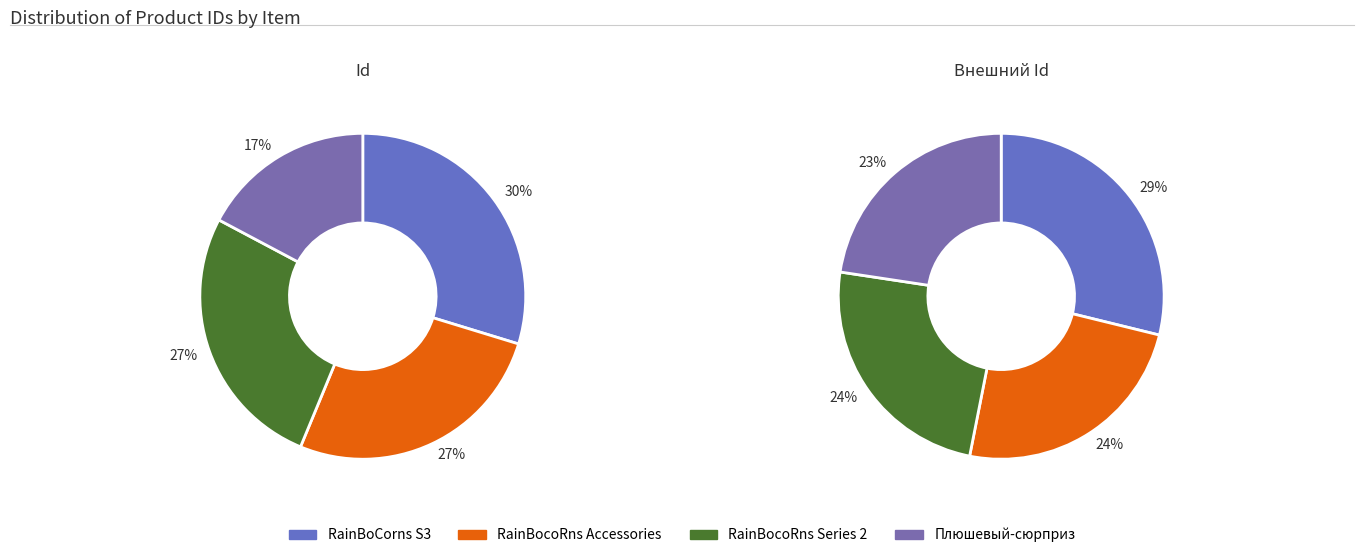

Rank the series by their maximum value, from highest to lowest.

RainBoCorns в яйце S3 Т19086, RainBocoRns с аксессуарами в яйце, RainBocoRns в яйце серия 2 T17013B, Плюшевый-сюрприз RainBocoRns в яйце